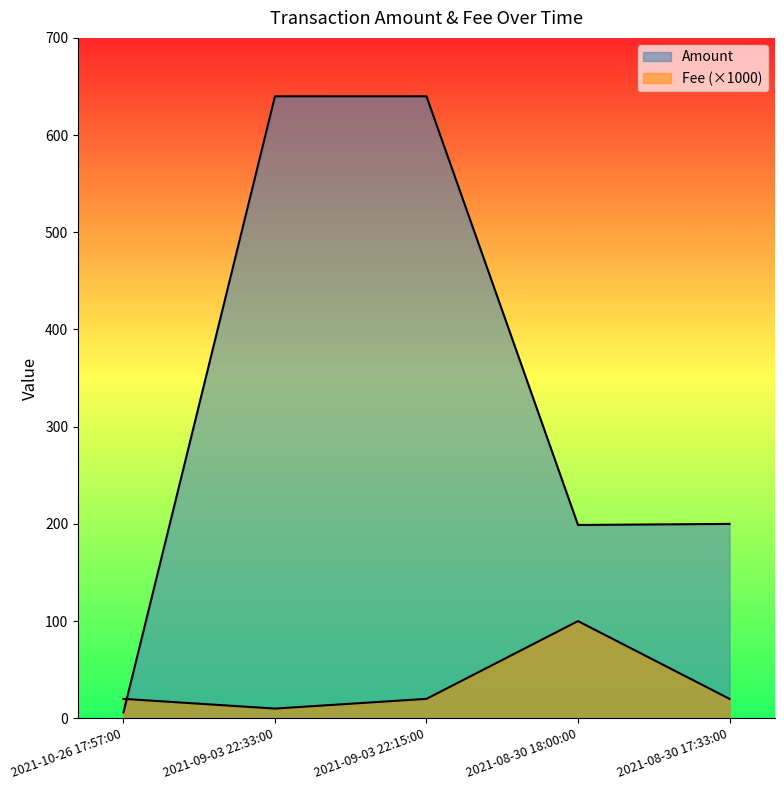

What is the difference between the maximum and minimum values in the Amount series?

633.9